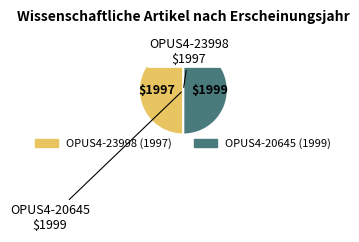

Combined, do OPUS4-23998 and OPUS4-20645 account for over 50%?

Yes